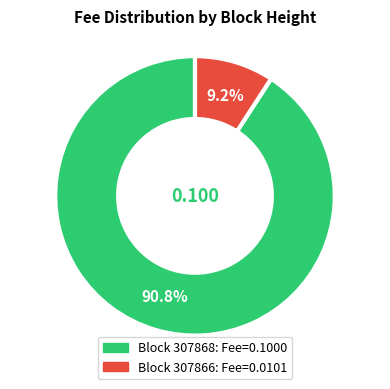

Is there a majority slice in this chart?

Yes